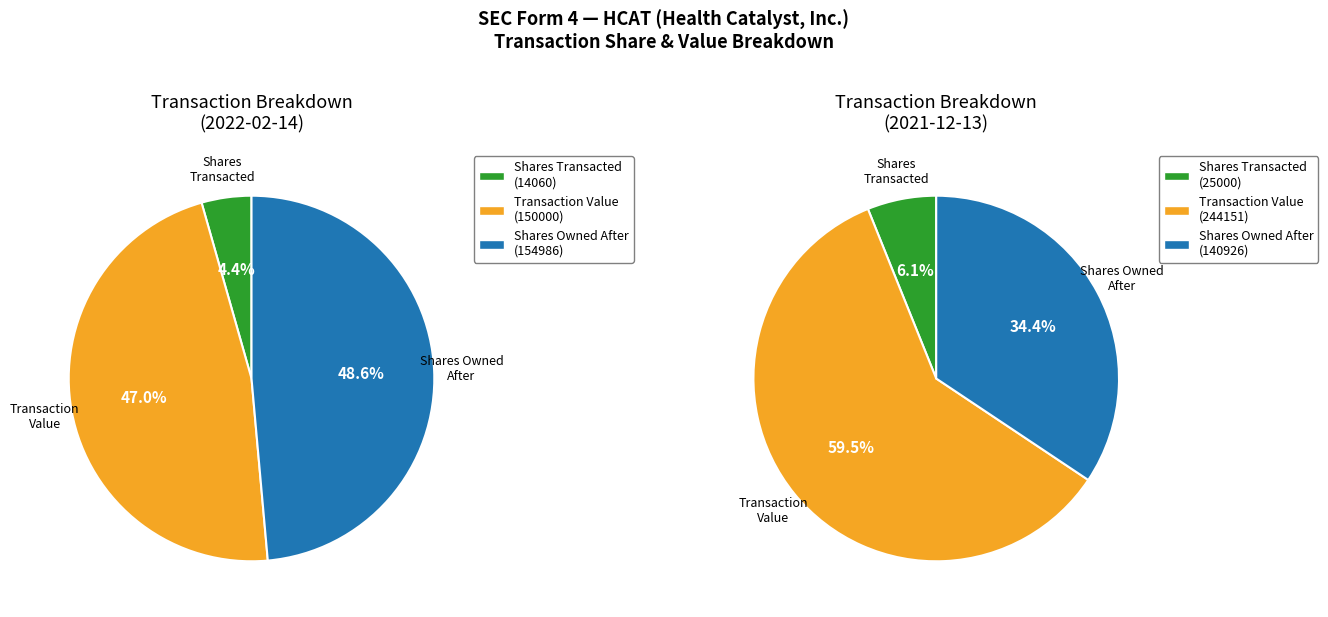

At transactionValue, list the series in order from smallest to largest.

Transaction 1 (2022-02-14), Transaction 2 (2021-12-13)